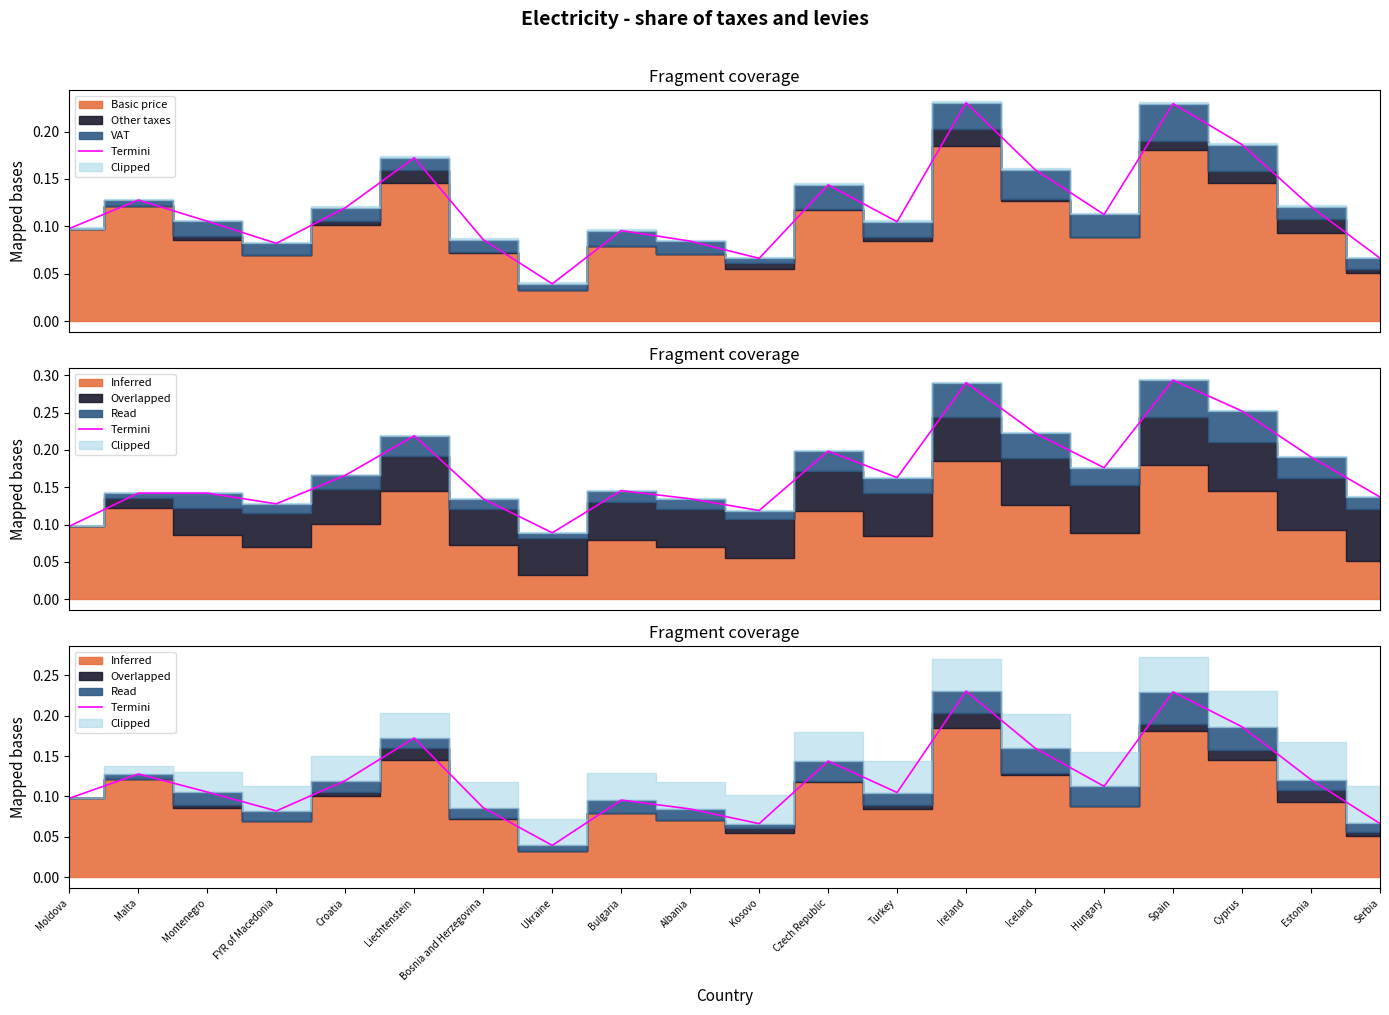

Which label corresponds to the largest value in the chart?

Ireland